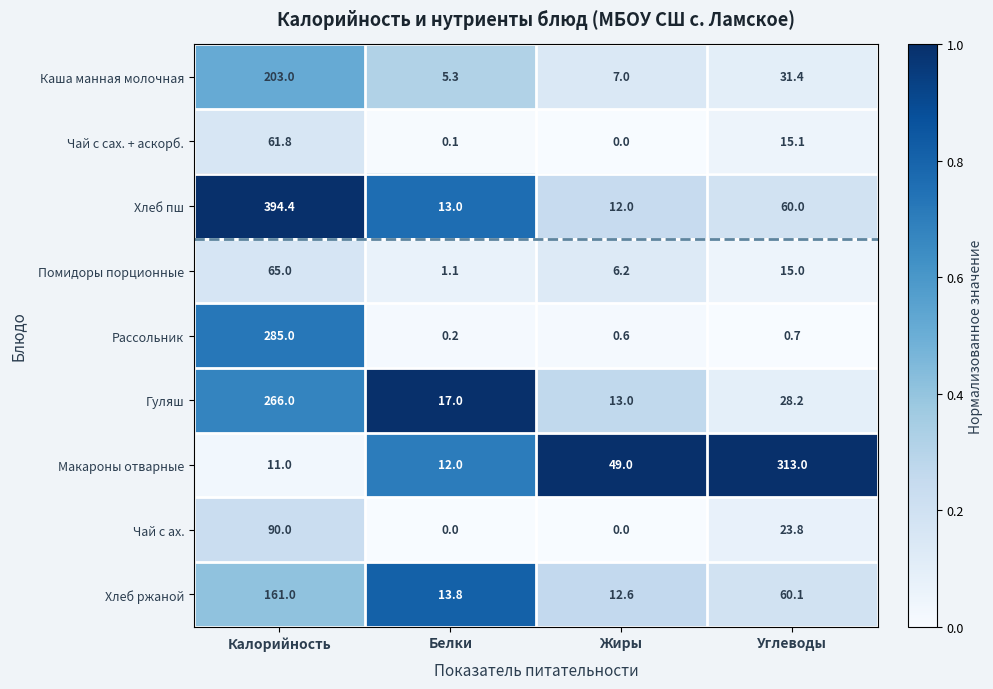

What is the highest value of the Чай с ах. series?

90.0